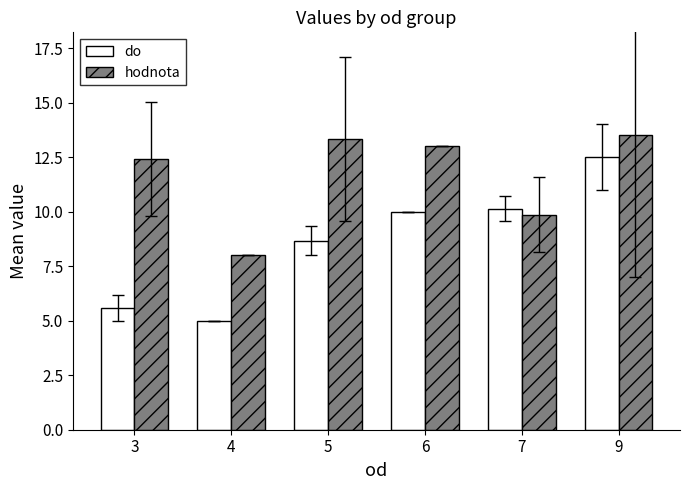

At how many categories does at least one series exceed 6?

6